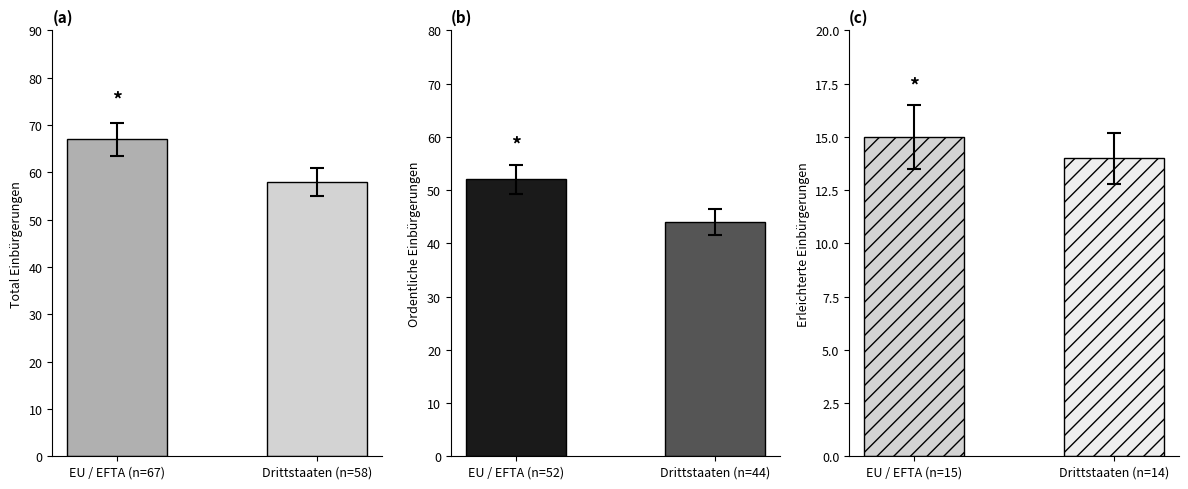

True or false: Total Einbürgerungen has a value of 88 at EU / EFTA (n=67).

False